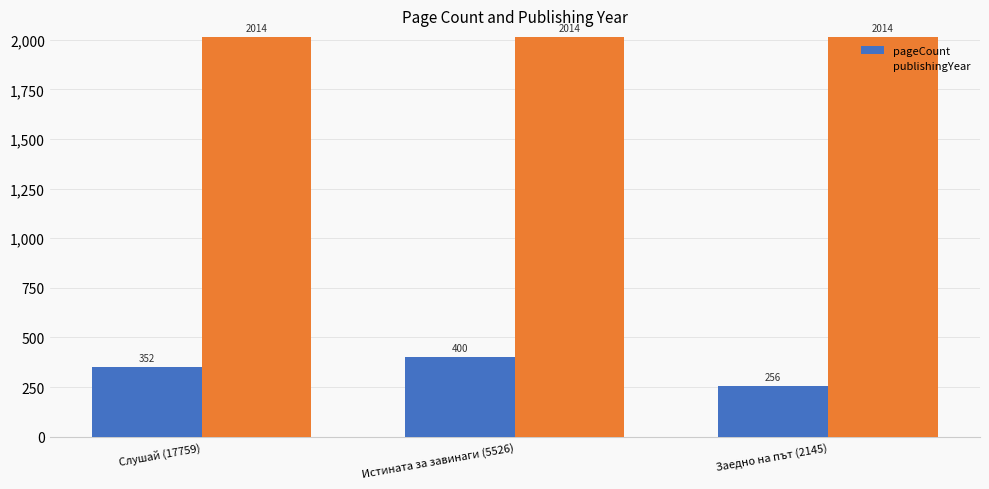

What is the label of the 3rd bar from the right?

Слушай (17759)